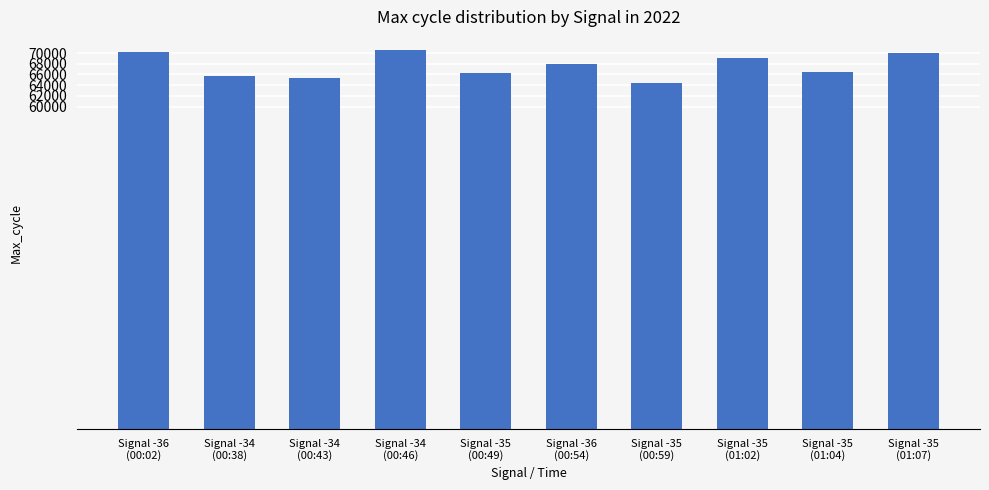

What is the average value?

67602